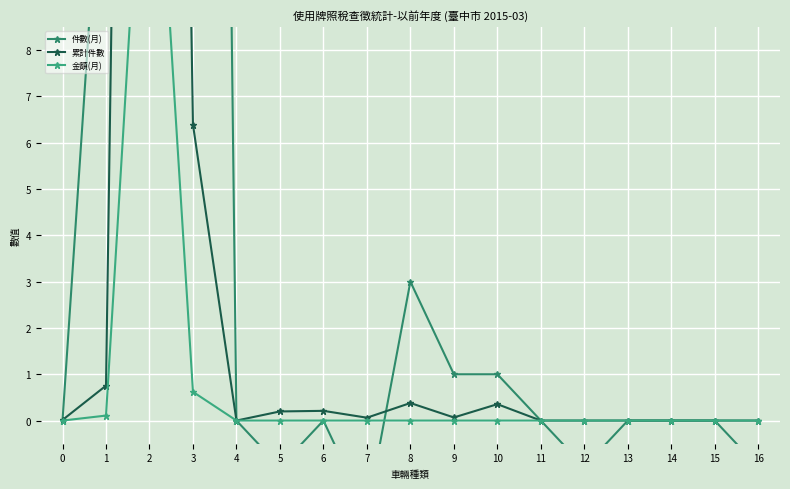

Is the value of 件數(月) at 15 greater than the value of 金額(月) at 16?

No